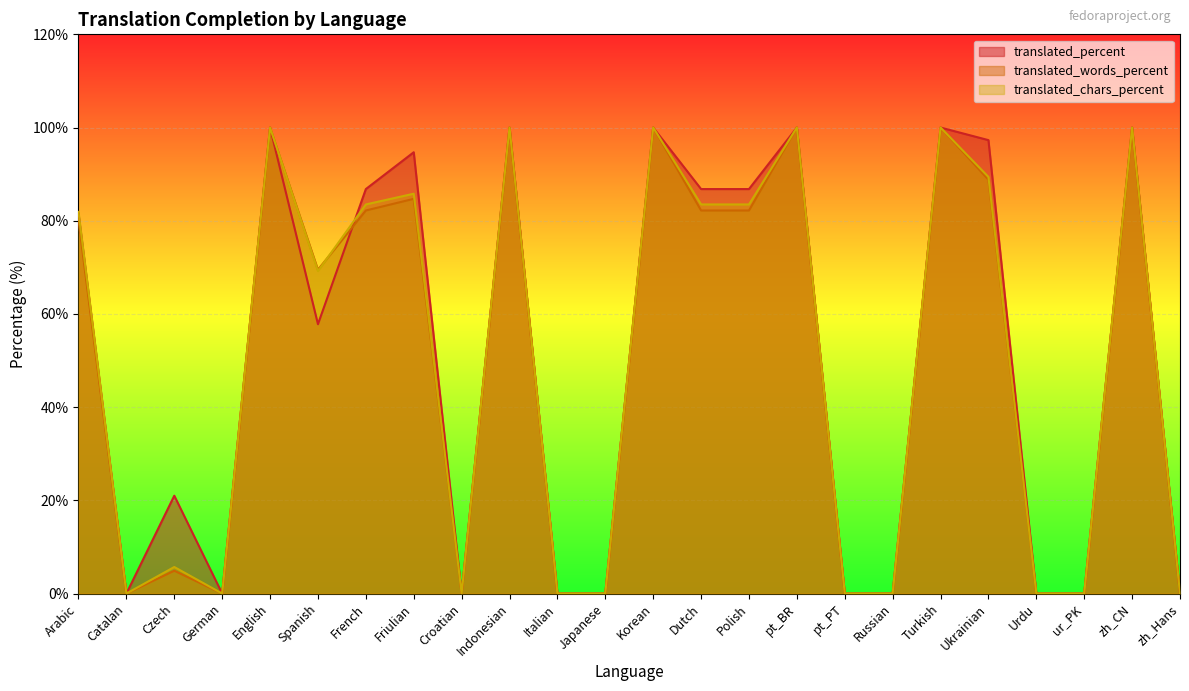

What is the difference between the maximum and minimum values in the translated_chars_percent series?

100.0